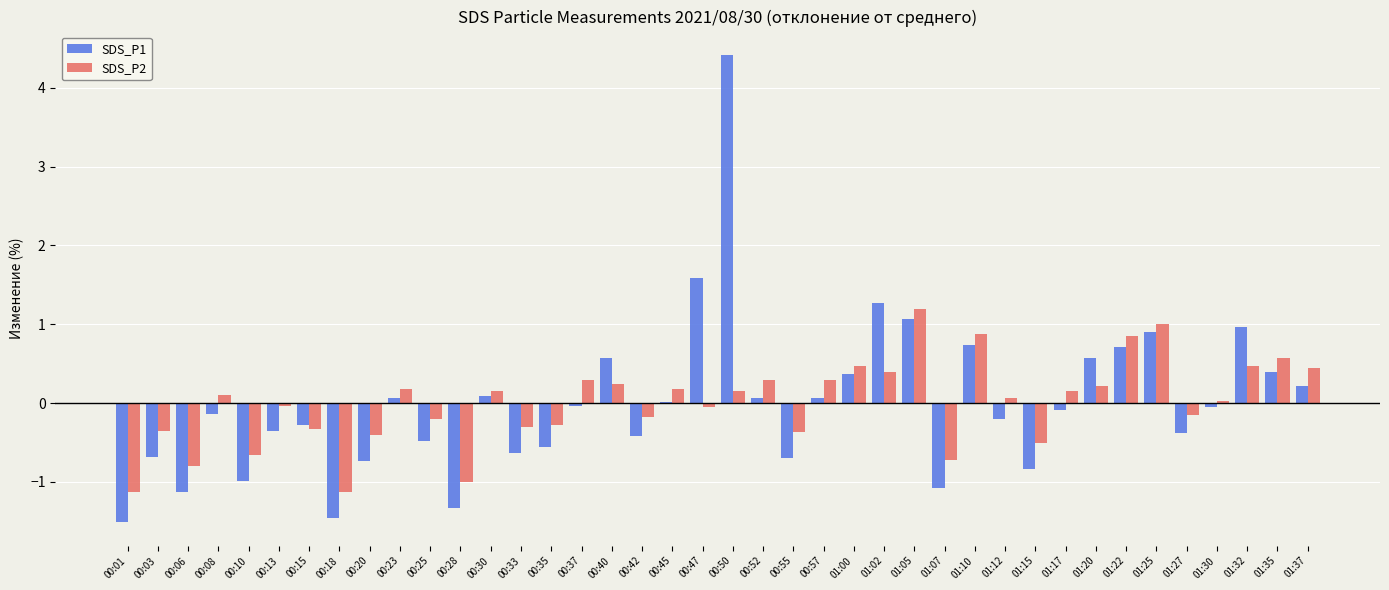

Is the value of SDS_P1 at 00:18 greater than the value of SDS_P2 at 00:06?

No